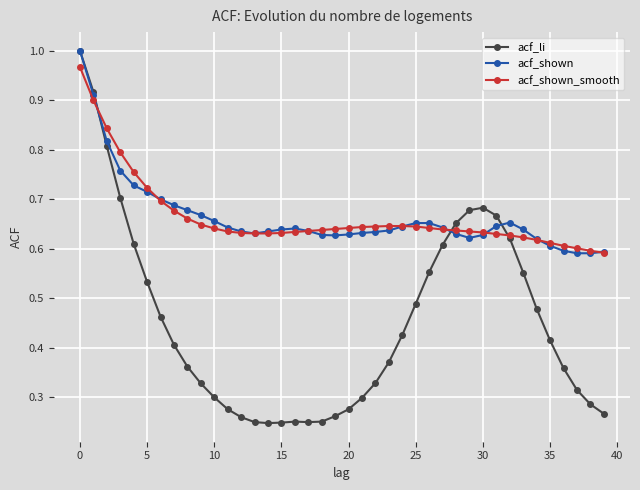

Is this an area chart (filled region under the line)?

No